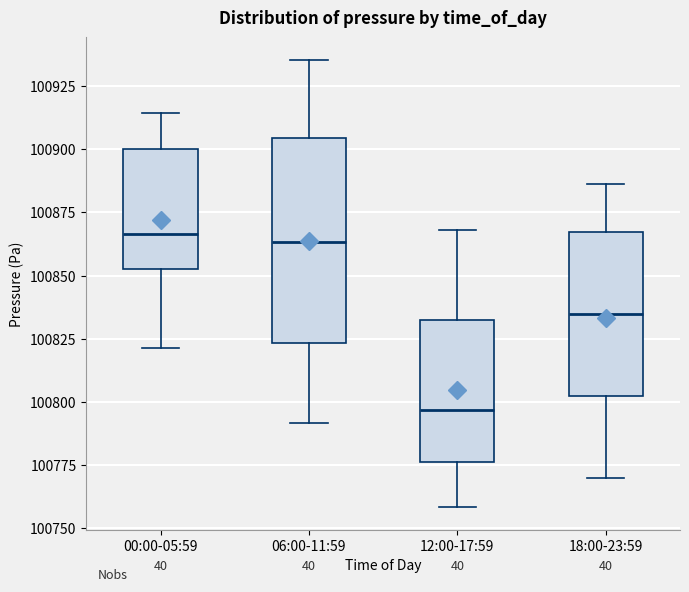

Reading left to right, read every box against the y-axis: the position of its median line, the range the box covers, and the ends of its whiskers. The values are not printed on the chart, so give them approximately, as read against the axis.

00:00-05:59: median 100865, box 100855 to 100900, whiskers 100820 to 100915
06:00-11:59: median 100865, box 100825 to 100905, whiskers 100790 to 100935
12:00-17:59: median 100795, box 100775 to 100830, whiskers 100760 to 100870
18:00-23:59: median 100835, box 100800 to 100865, whiskers 100770 to 100885